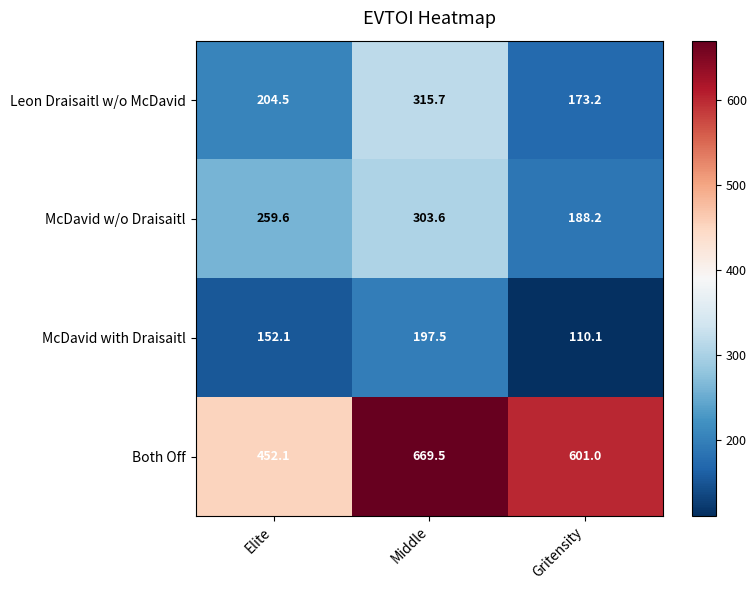

At which label is Leon Draisaitl w/o McDavid closest to 244?

Elite